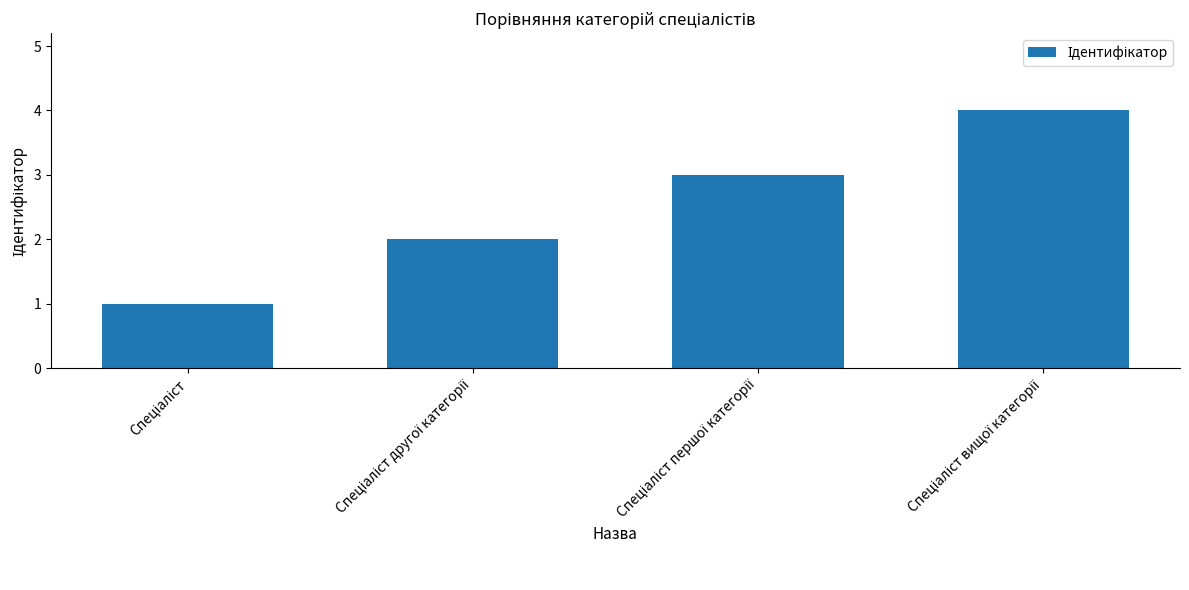

What is the sum of all values?

10